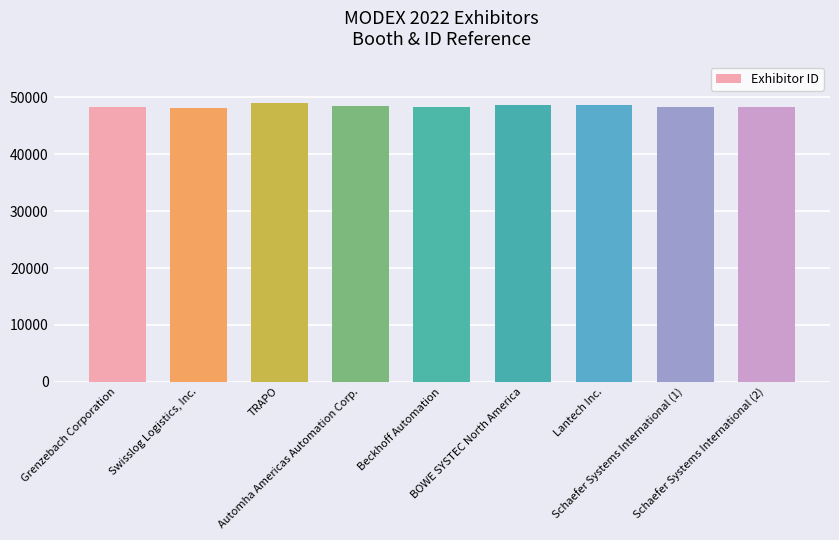

What is the label of the 4th bar from the right?

BOWE SYSTEC North America